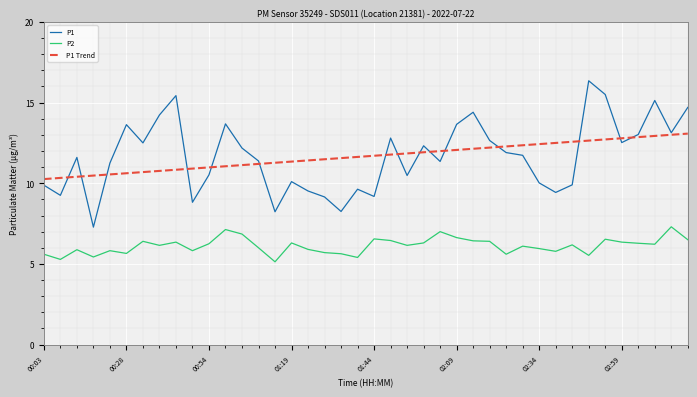

True or false: P2 and P1 intersect in this chart.

False